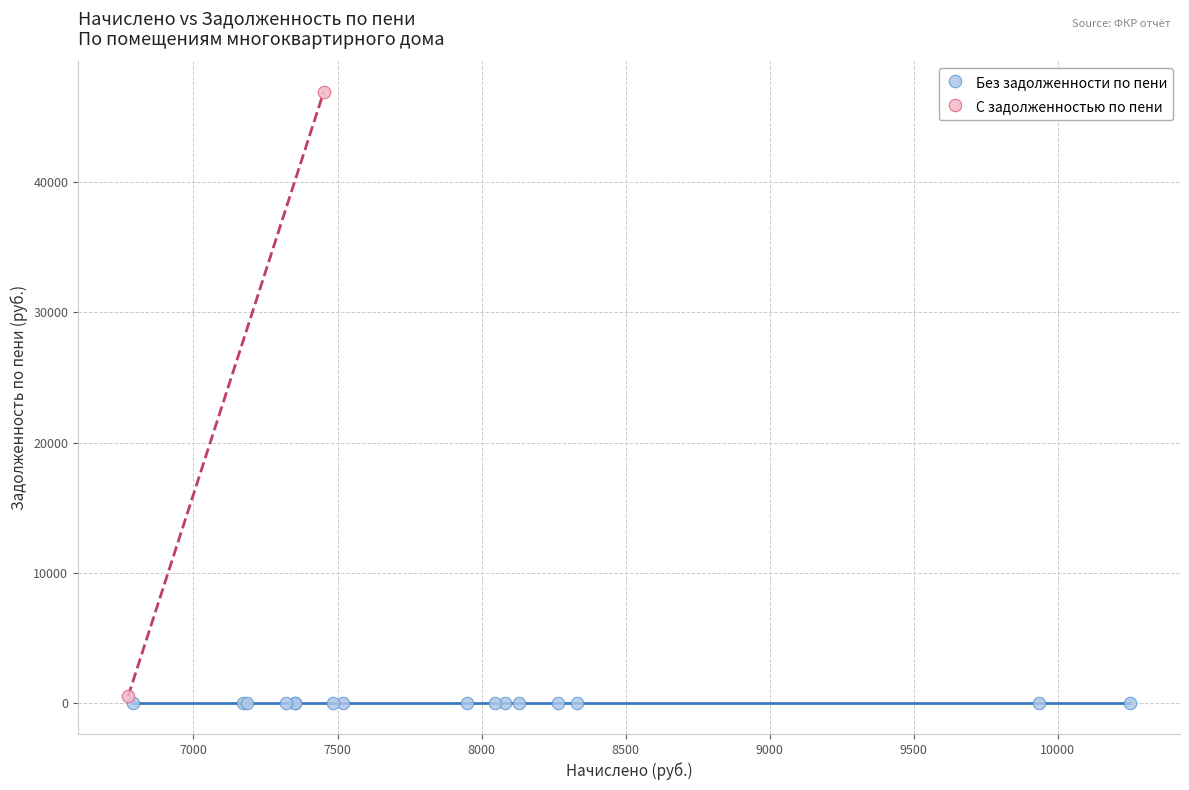

Which series reaches the maximum Y coordinate?

С задолженностью по пени